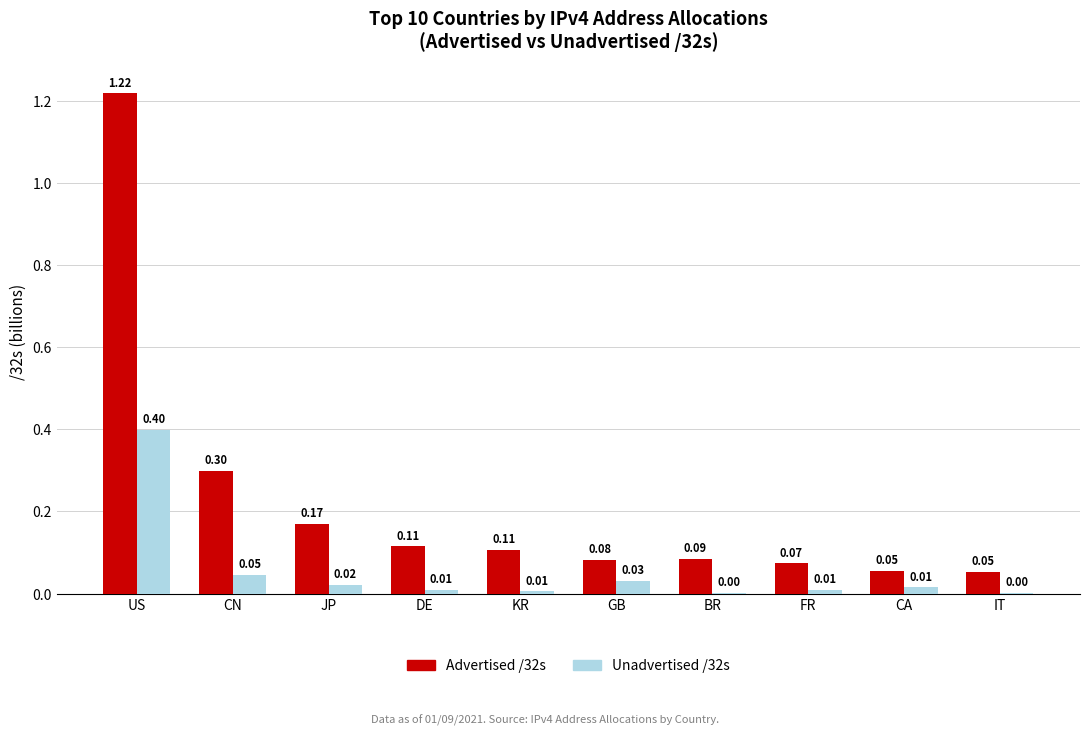

What is the total value across all series at CN?

0.3